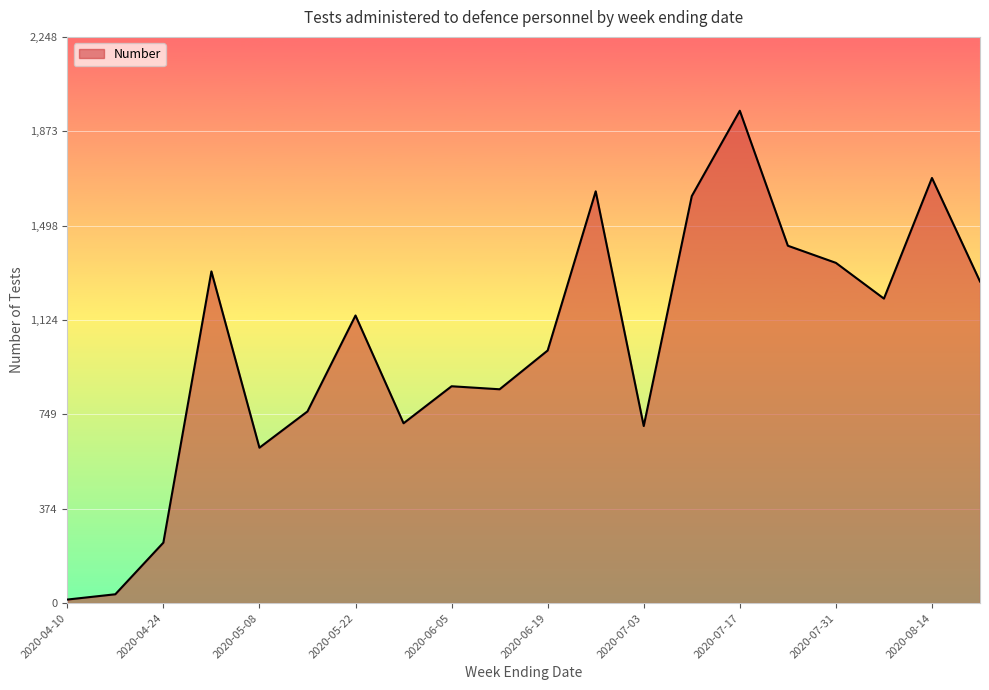

What is the difference between the maximum and minimum values?

1941